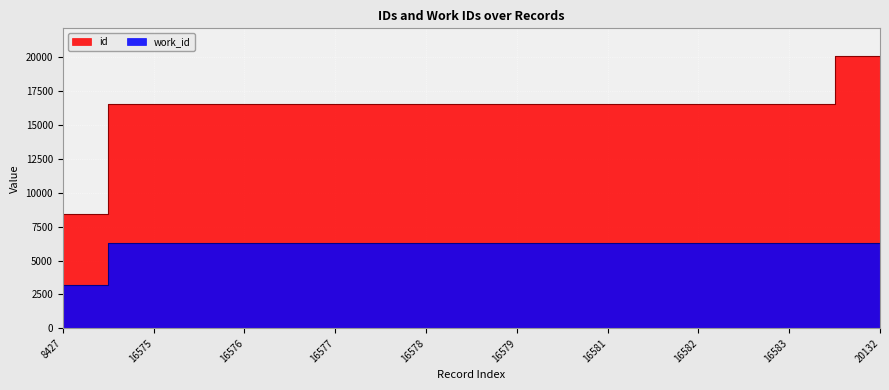

True or false: id and work_id cross at least once.

False